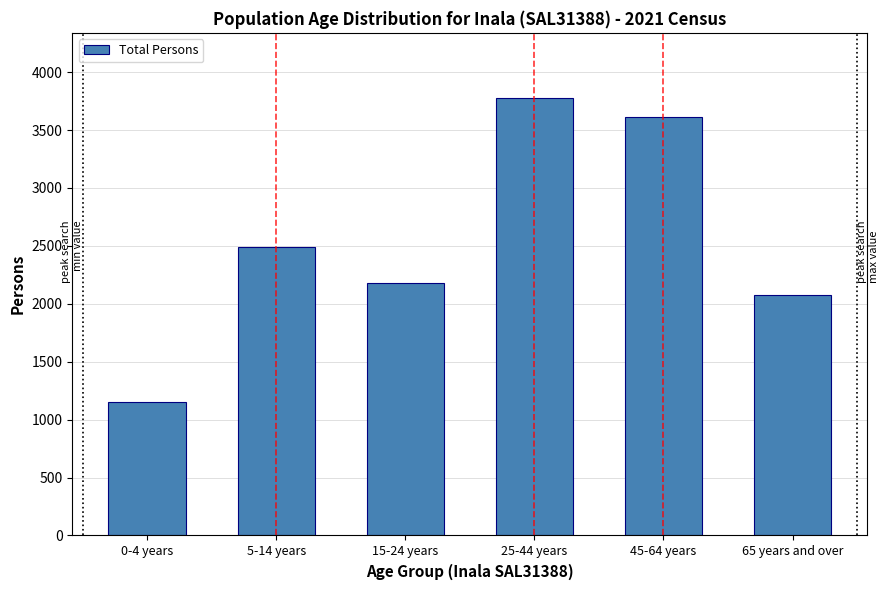

Reading left to right, list all the values displayed in this chart.

1153	2494	2179	3773	3614	2075